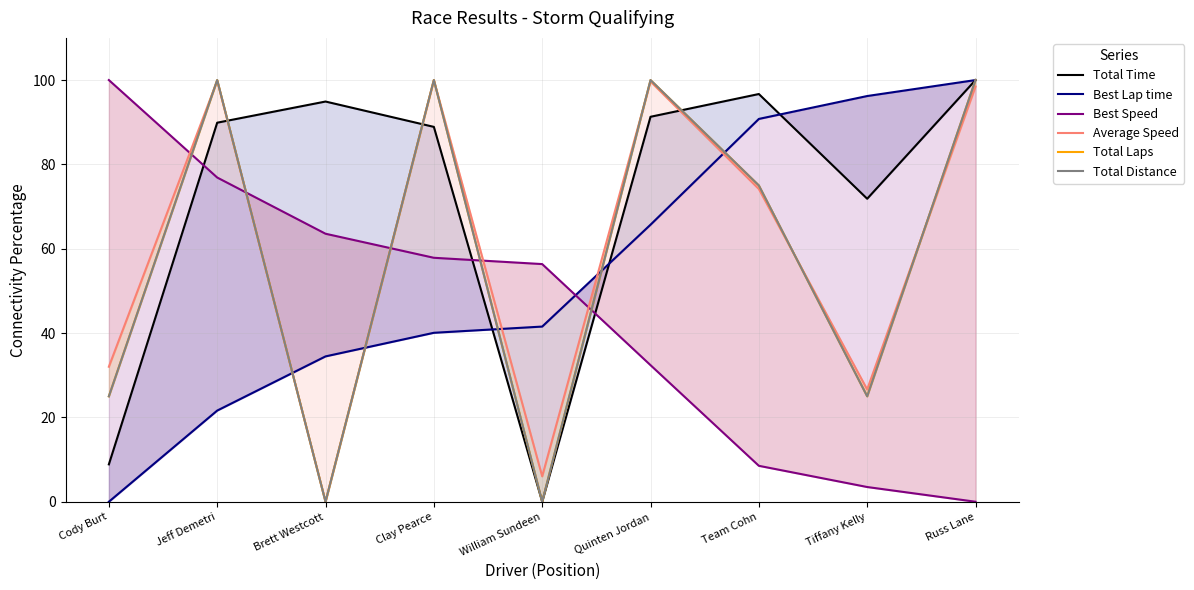

At which label does Total Distance reach its peak?

Jeff Demetri